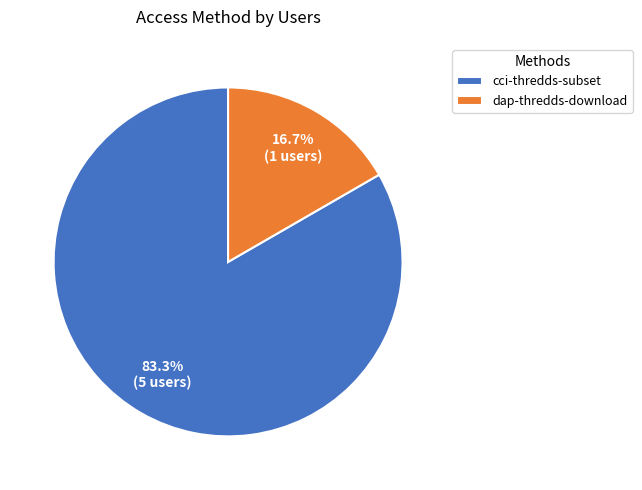

What percentage do dap-thredds-download and cci-thredds-subset together represent?

100.0%